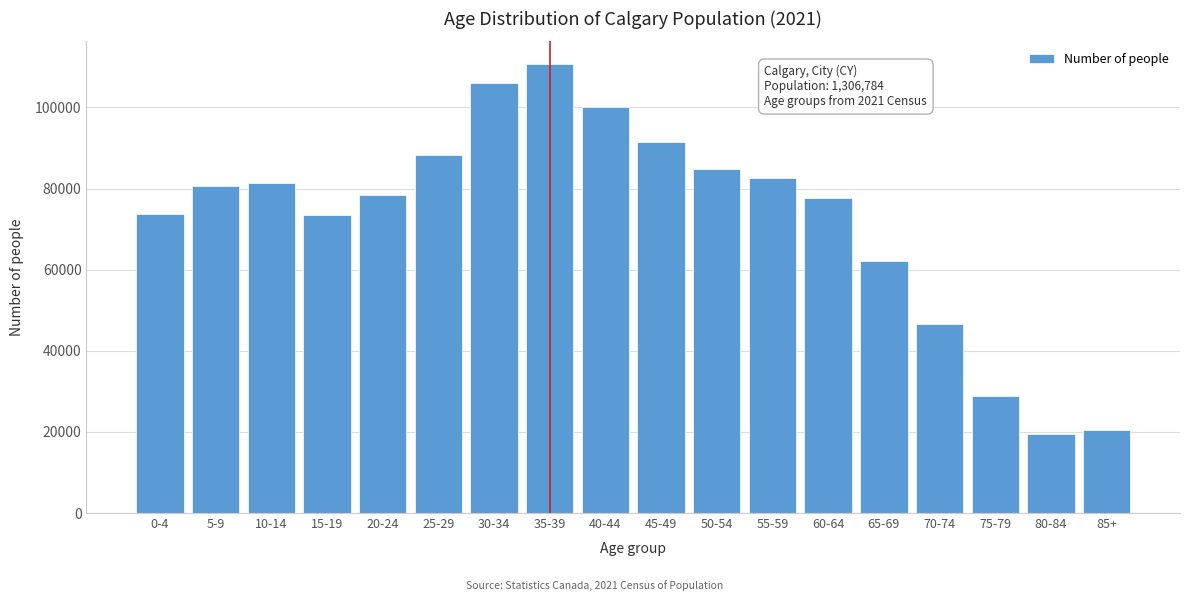

At which label is the value closest to 65085?

65-69